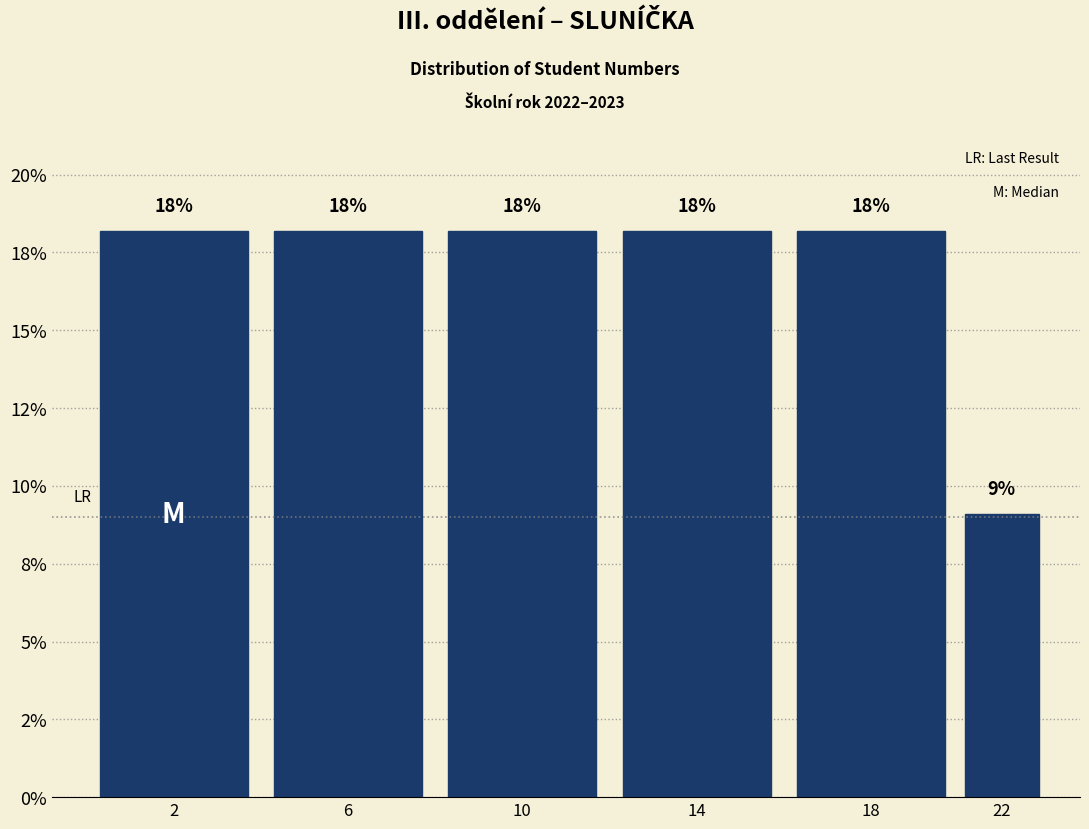

Does the chart contain any negative values?

No